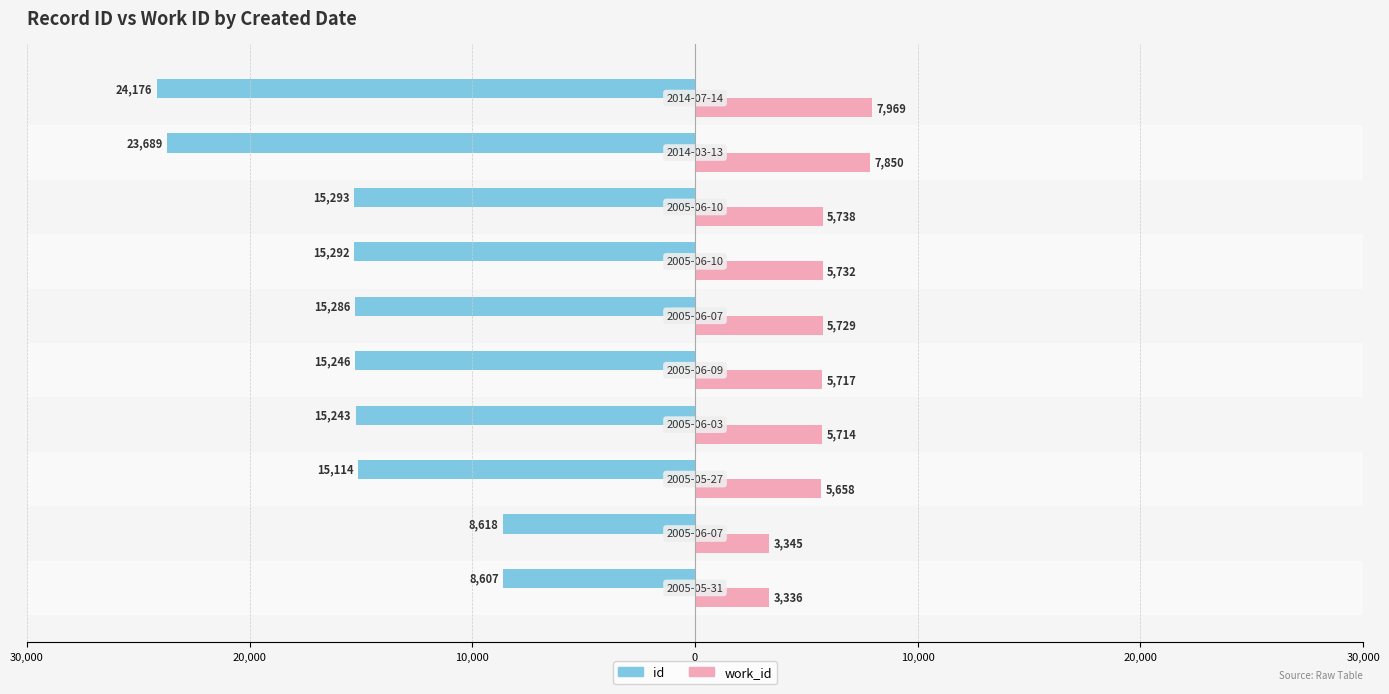

What are all the series names shown in the legend?

id, work_id